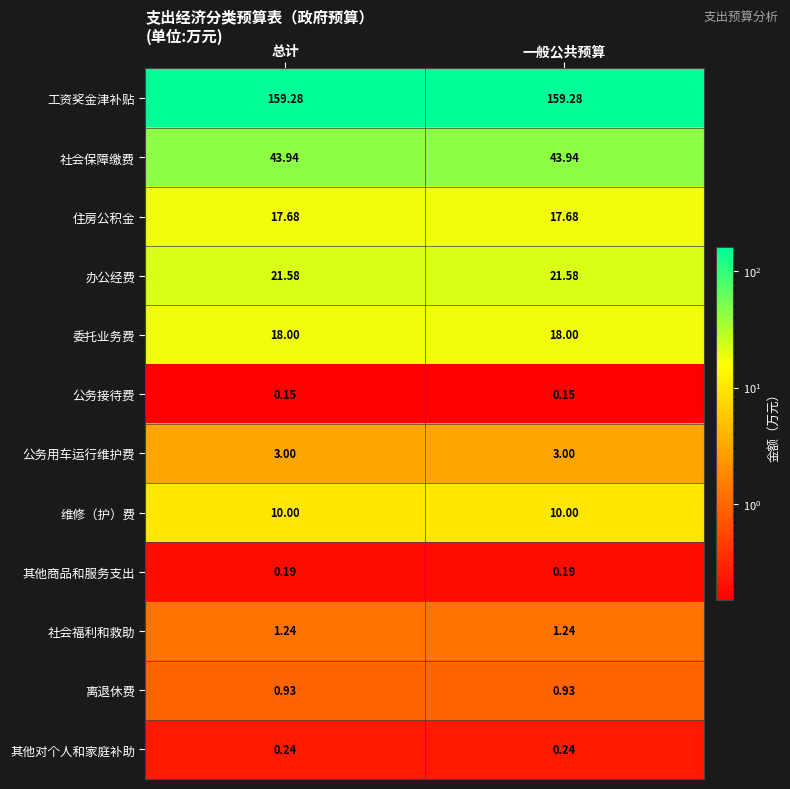

Rank the series at 一般公共预算 from highest to lowest value.

工资奖金津补贴, 社会保障缴费, 办公经费, 委托业务费, 住房公积金, 维修（护）费, 公务用车运行维护费, 社会福利和救助, 离退休费, 其他对个人和家庭补助, 其他商品和服务支出, 公务接待费